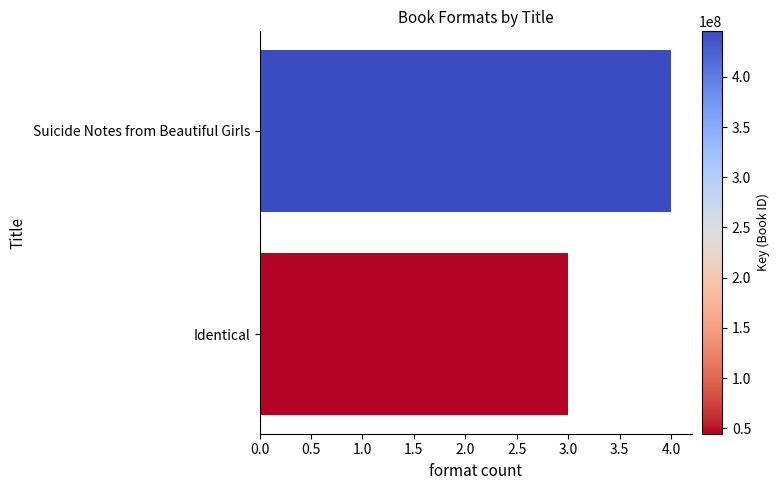

How many categories are shown in the chart?

2